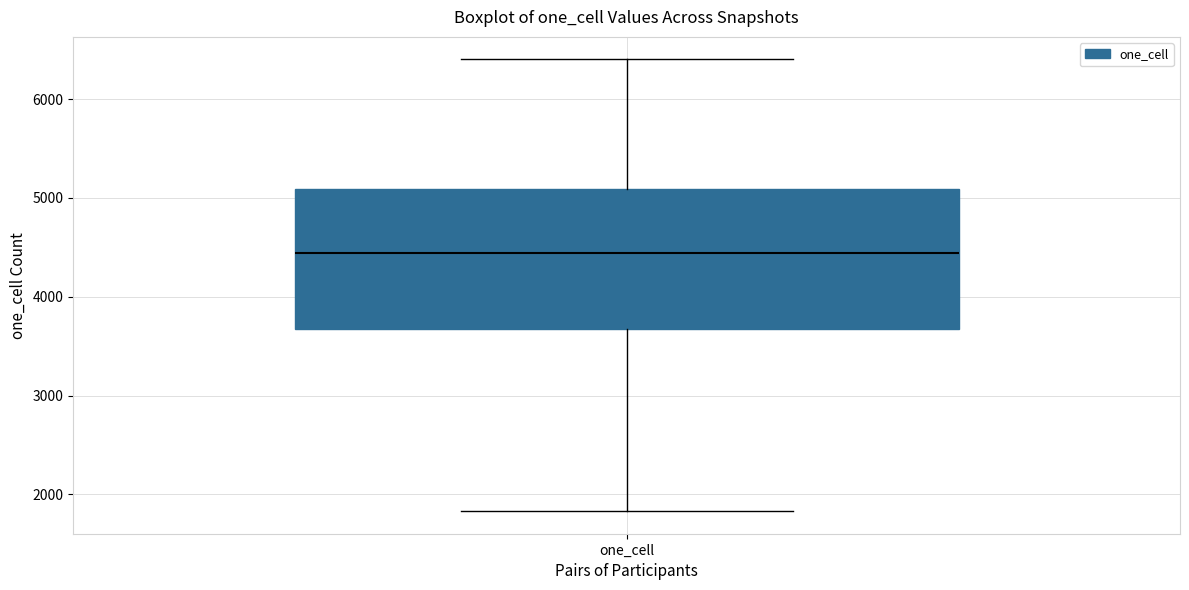

Read this box plot against the y-axis: the position of the median line, the range covered by the box, and the ends of both whiskers. The values are not printed on the chart, so give them approximately, as read against the axis.

median 4400, box 3700 to 5100, whiskers 1800 to 6400